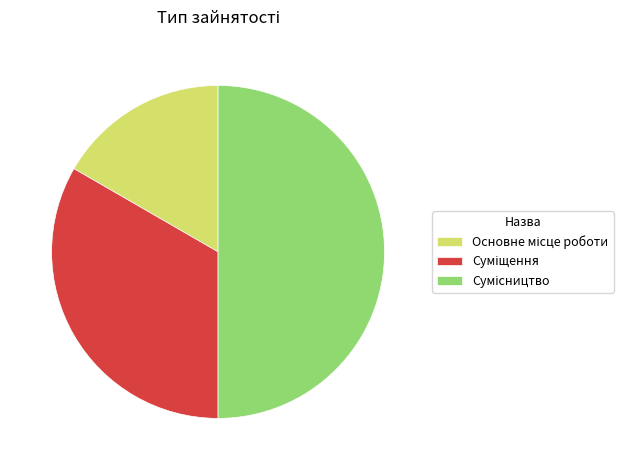

To the nearest percent, what is the difference between the Суміщення and Сумісництво slice percentages?

17%